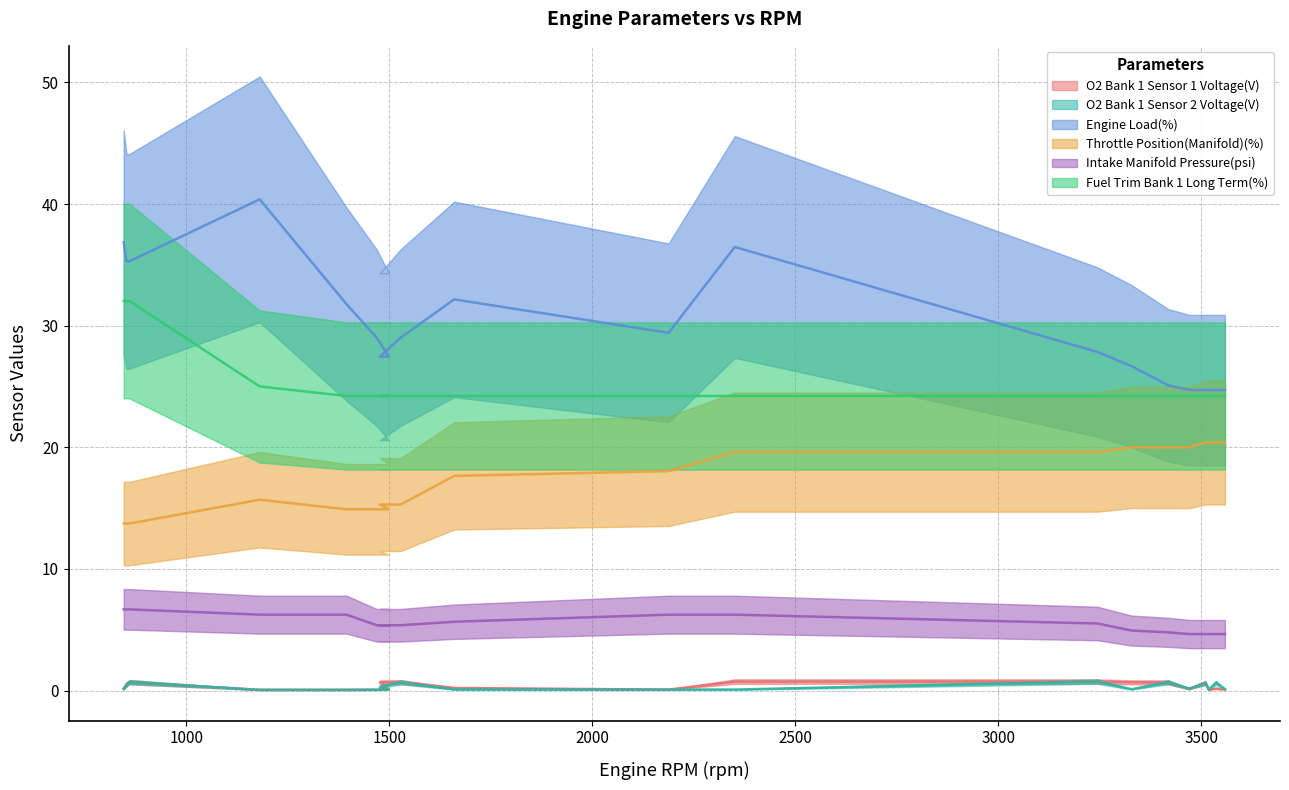

Between 846 and 1660, which is larger?

1660